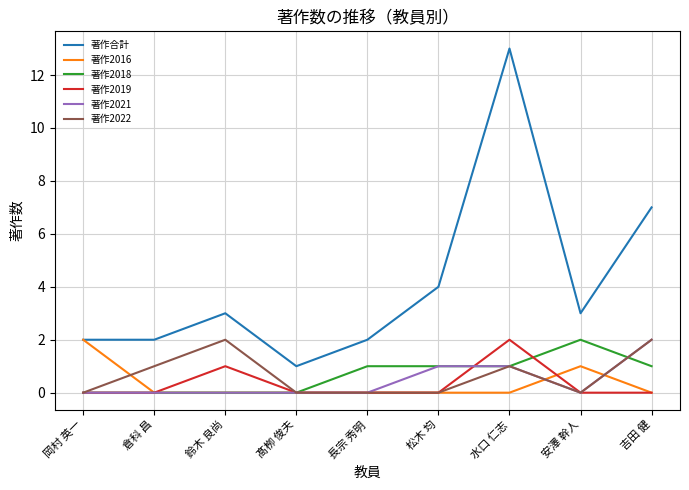

Which series has the largest range (max minus min)?

著作合計